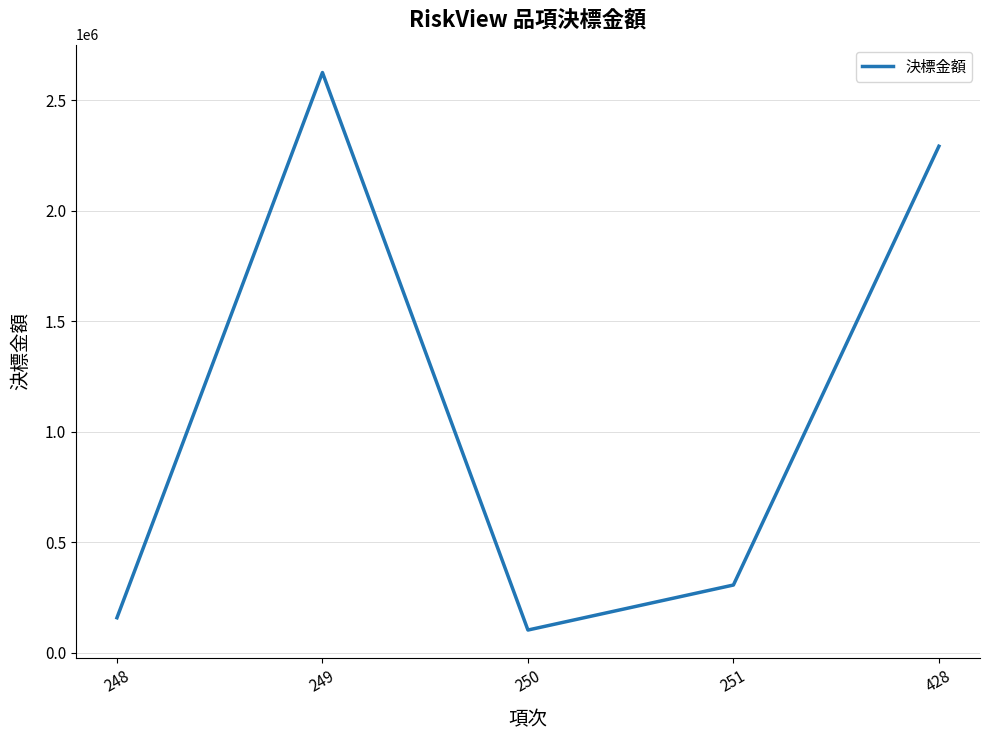

List the labels in order of value, smallest first.

250, 248, 251, 428, 249